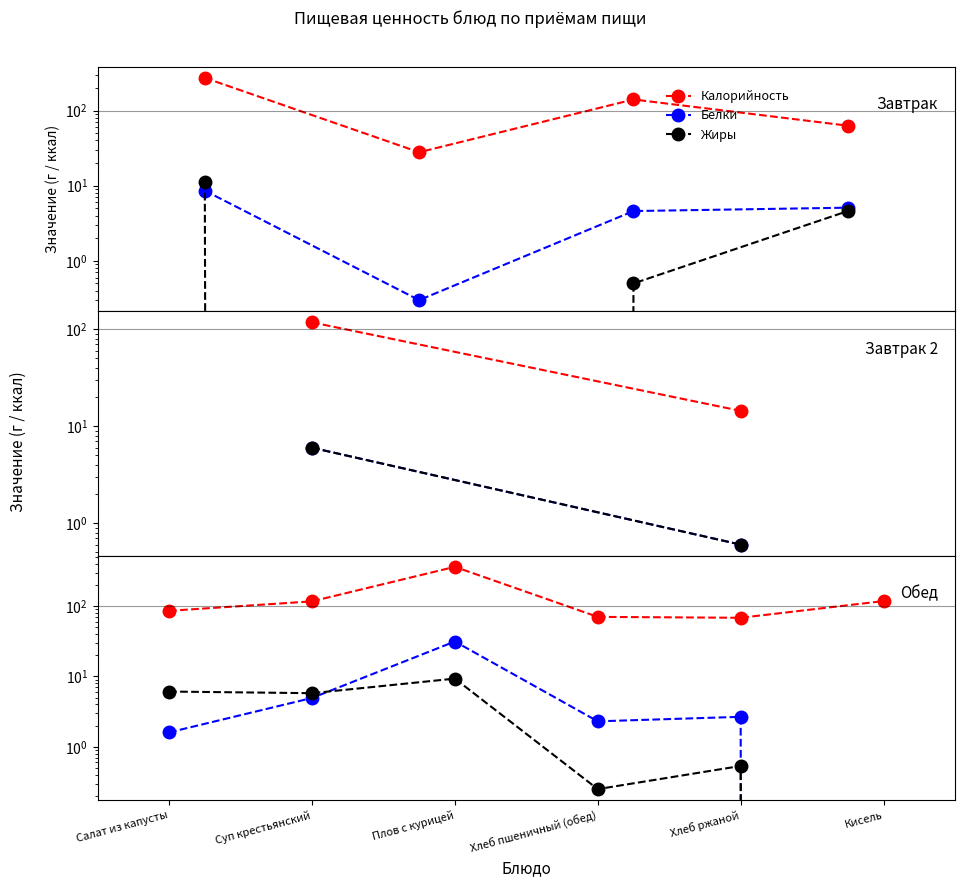

At which category does Белки reach its first local peak?

Плов с курицей